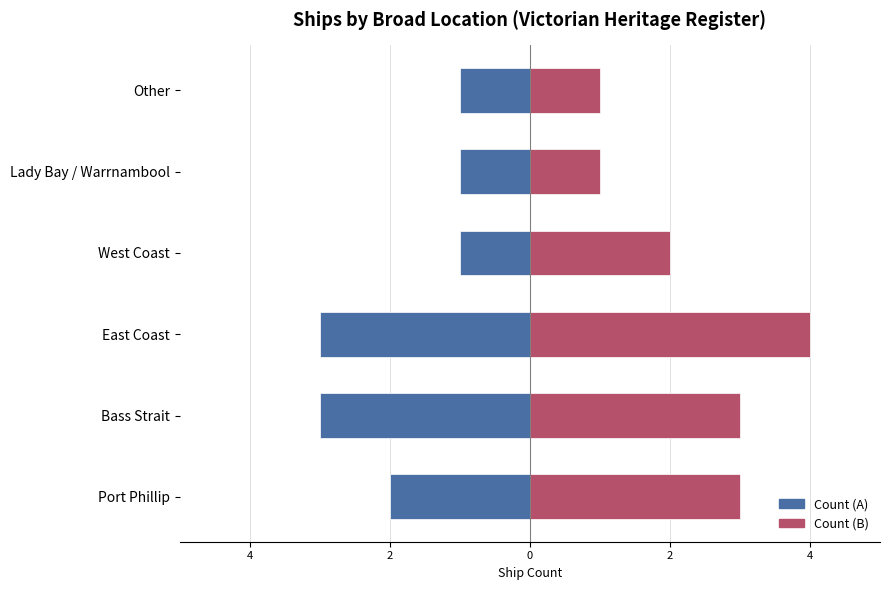

What is the total value across all series at East Coast?

1